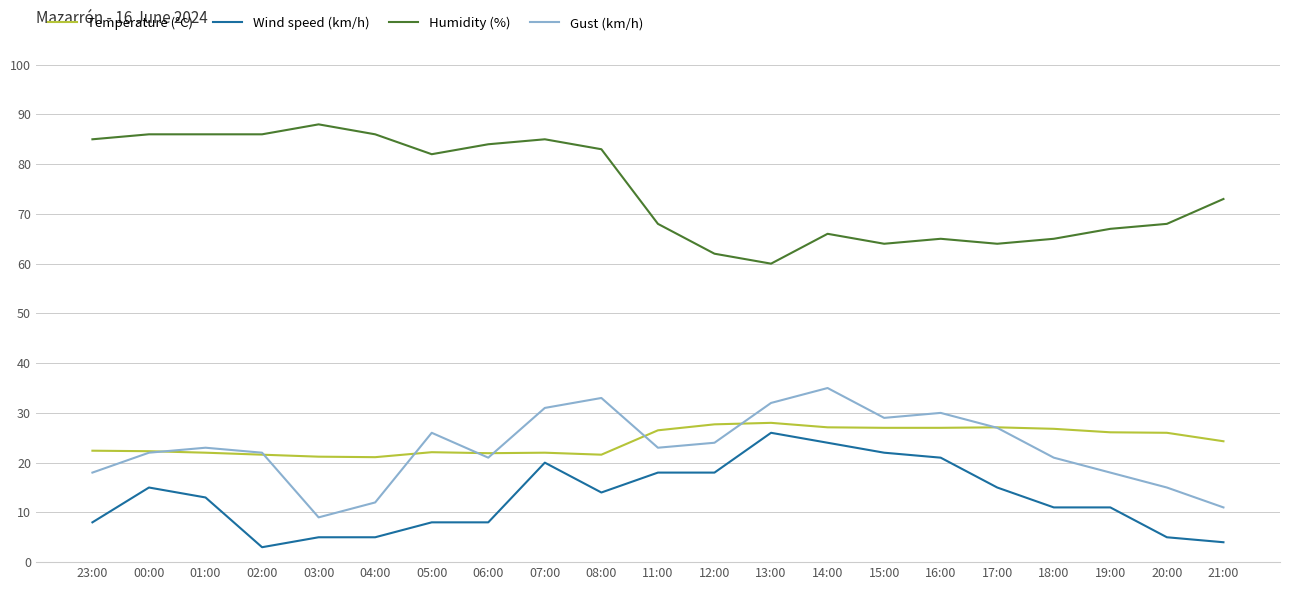

What is the spread (max minus min) of values at 03:00?

83.0